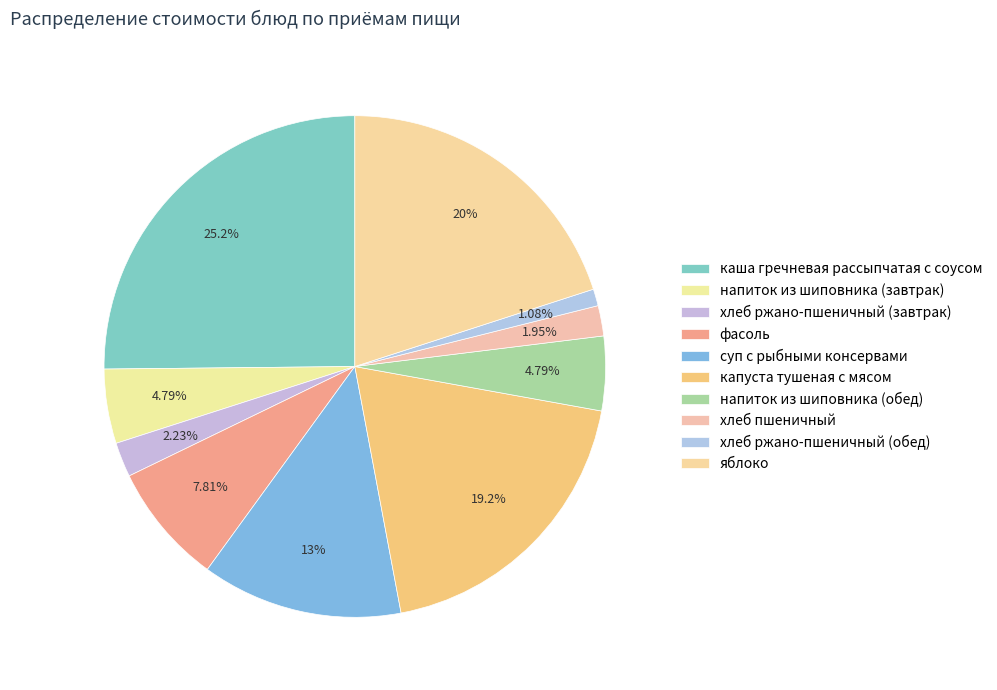

What percentage is the каша гречневая рассыпчатая с соусом slice, to the nearest percent?

25%